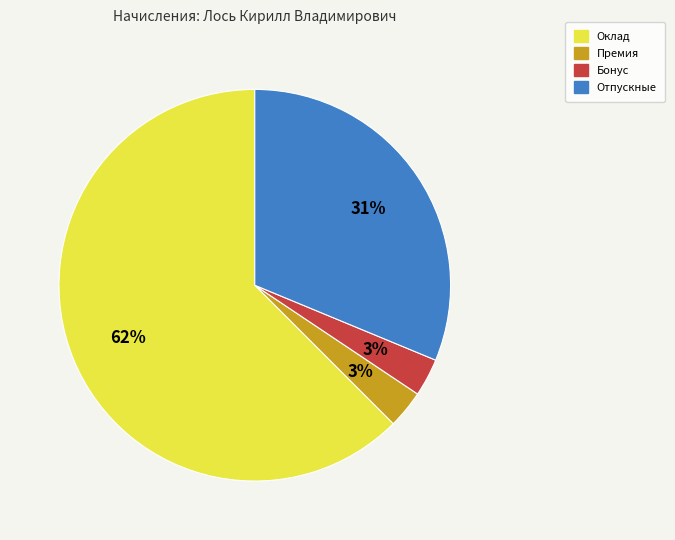

What is the largest slice in the pie chart?

Оклад